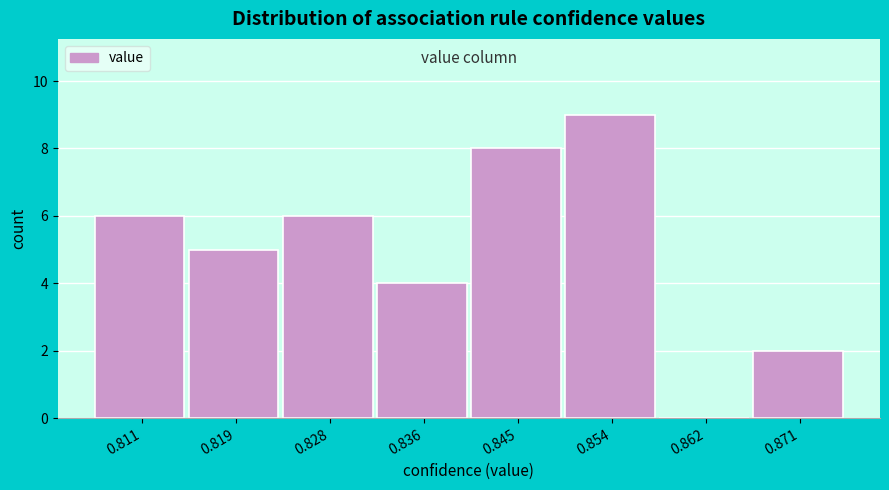

Reading left to right, transcribe this chart: for each bar, give the range it covers on the x-axis and its height. Neither the bar edges nor the heights are printed on the chart, so give them approximately, as read against the axes.

0.806 to 0.815: 6
0.815 to 0.824: 5
0.824 to 0.832: 6
0.832 to 0.841: 4
0.841 to 0.849: 8
0.849 to 0.858: 9
0.858 to 0.866: 0
0.866 to 0.875: 2